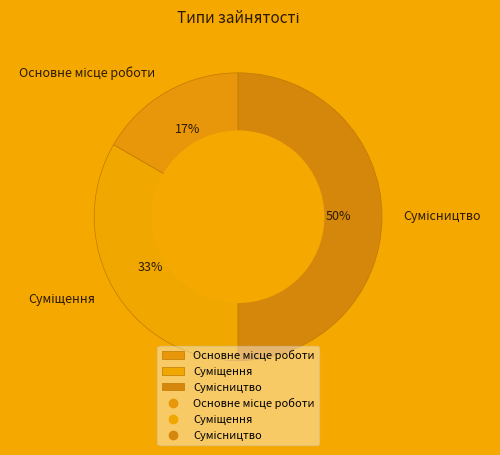

To the nearest percent, what is the average slice percentage?

33%